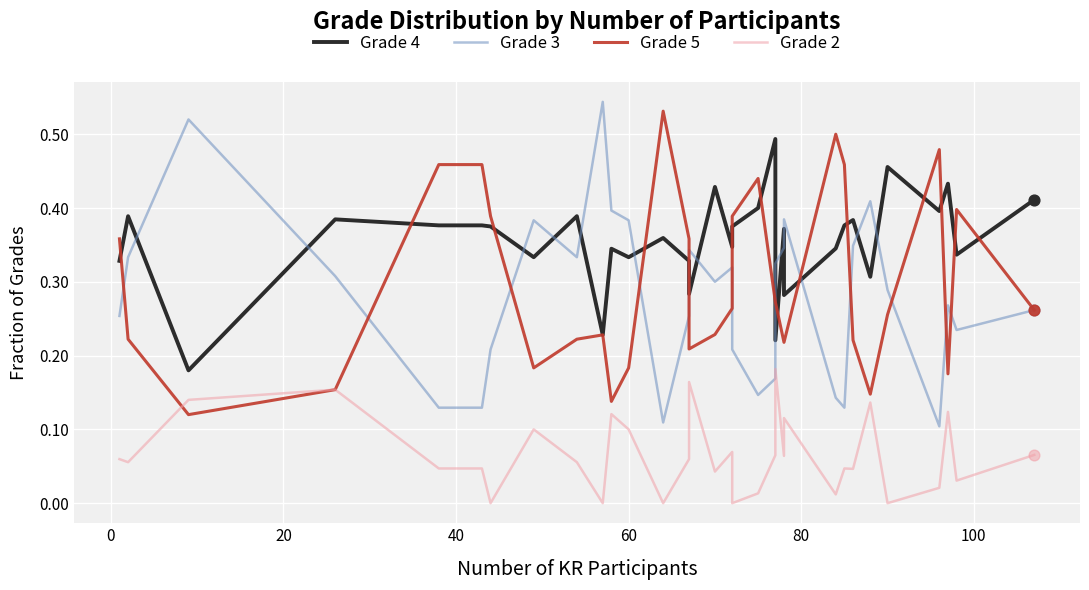

Which series contains the lowest Y value?

Grade 2